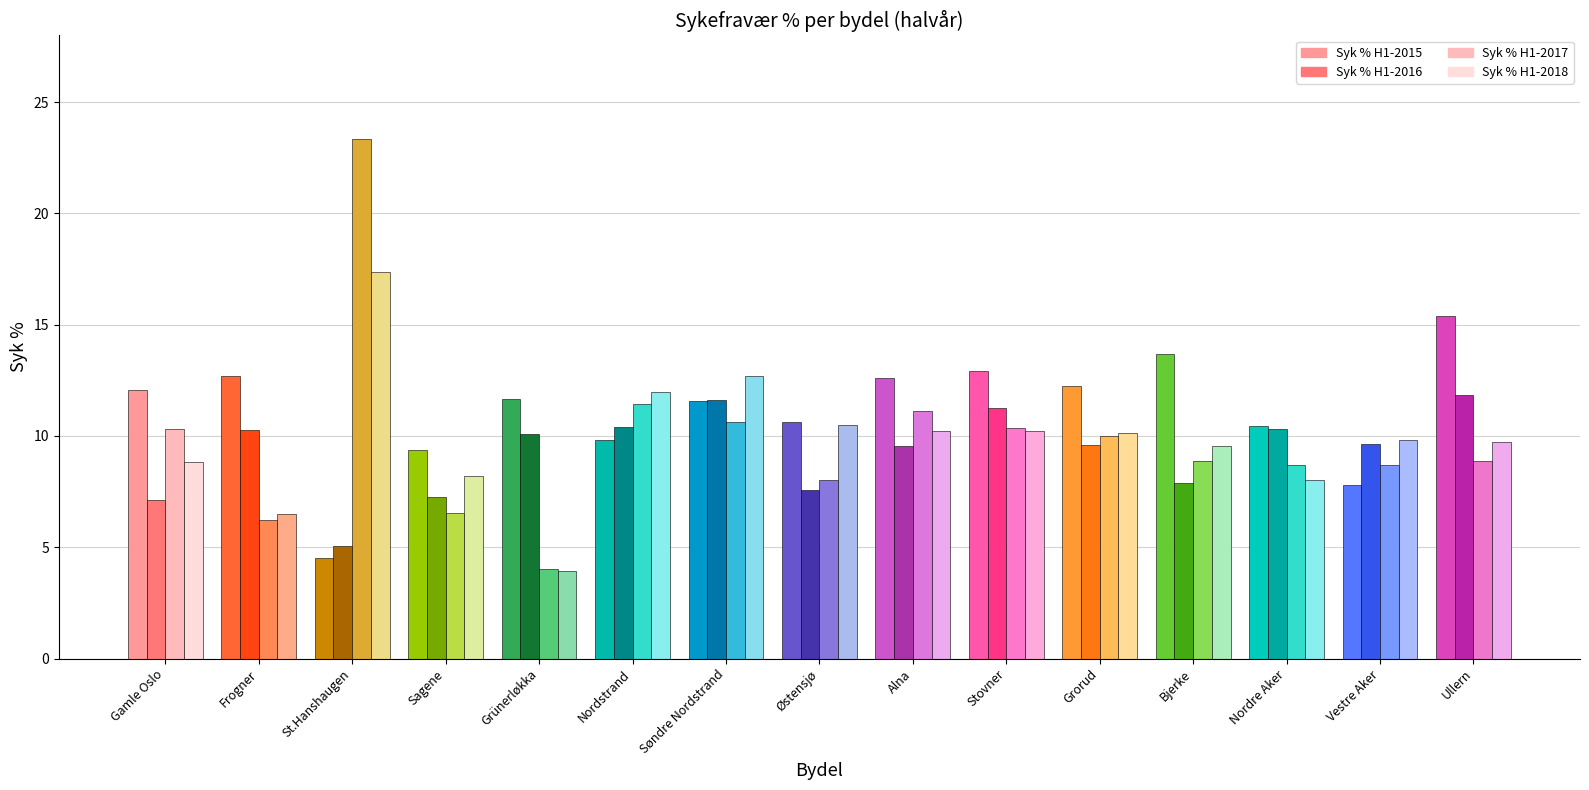

How many values in the Syk % H1-2015 series are below 11?

6